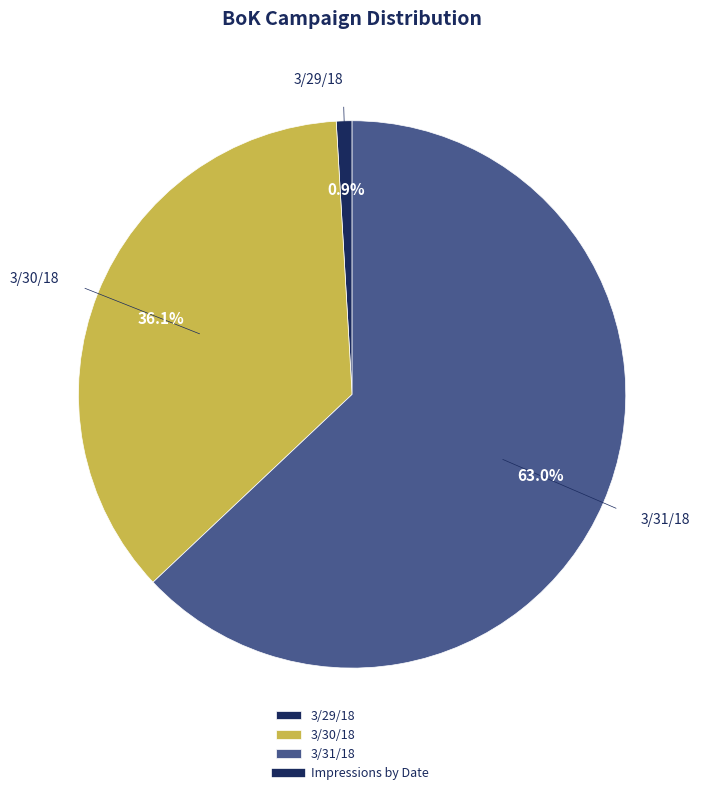

What percentage is the 3/29/18 slice, to the nearest percent?

1%